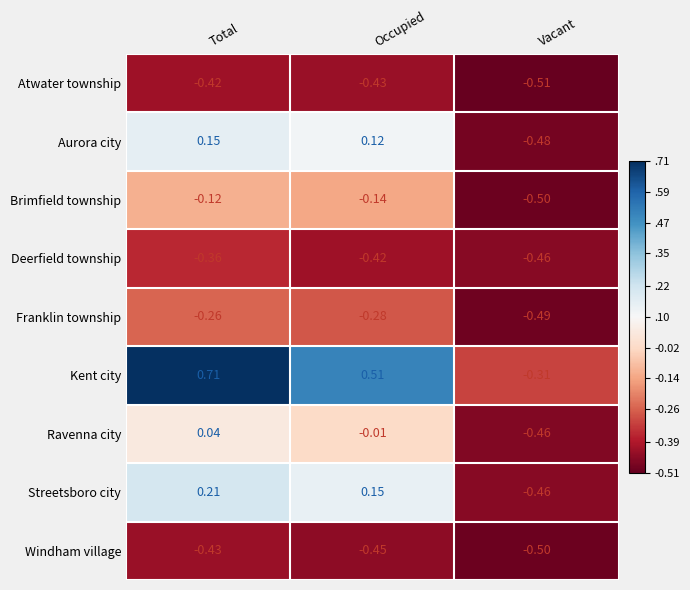

Which series has the largest total across all categories?

Kent city